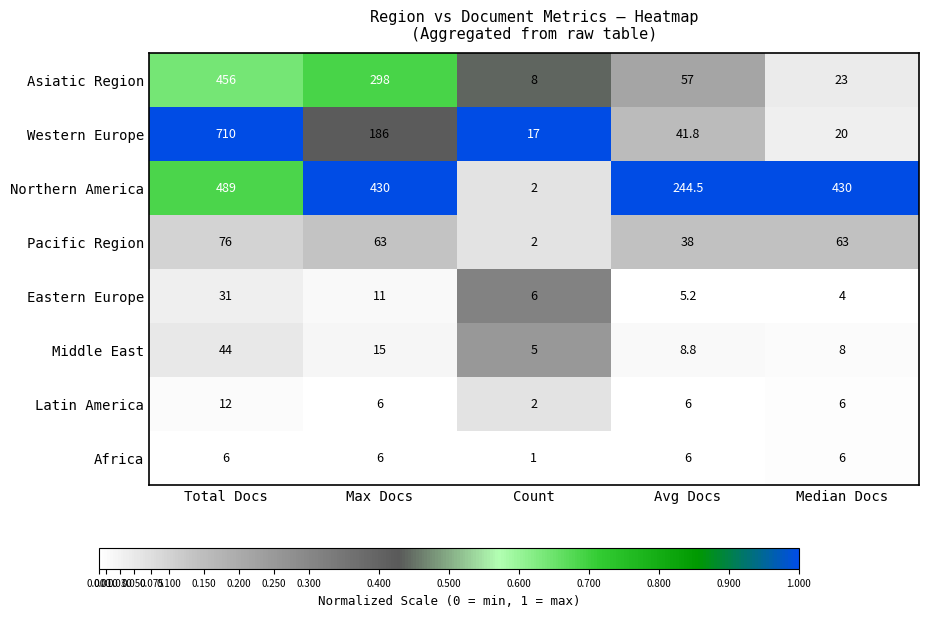

Count the number of categories in the chart.

5